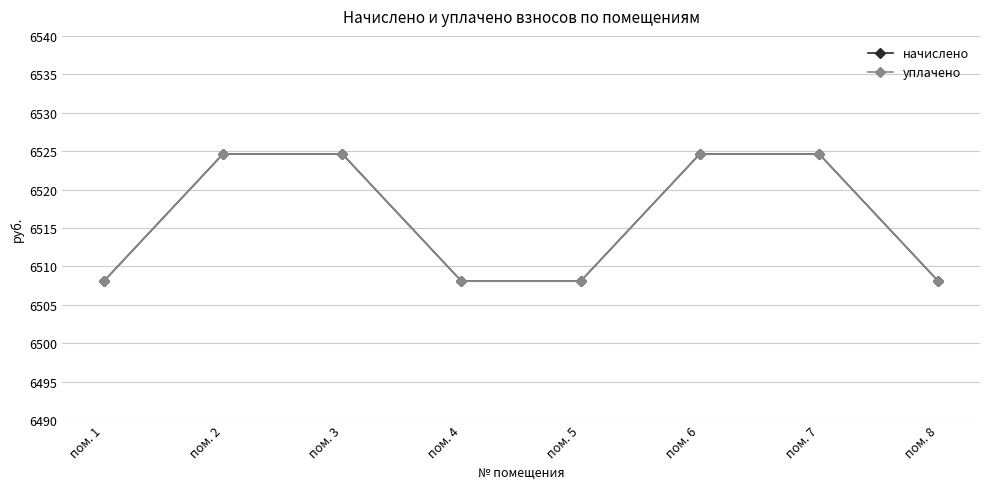

At пом. 7, list the series in order from largest to smallest.

начислено, уплачено